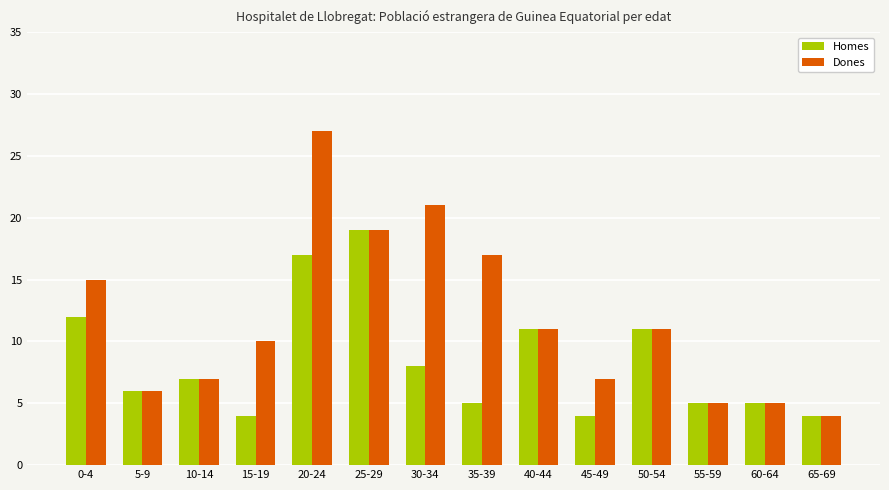

What is the difference between the maximum and second lowest values in the Homes series?

15